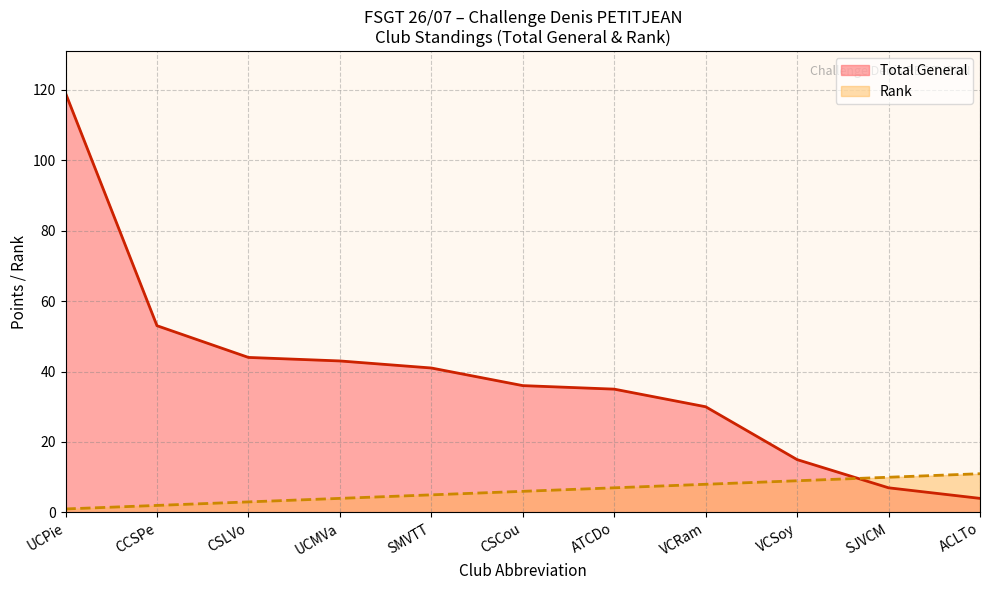

Read the Total General value at ATCDo, to the nearest 10.

40